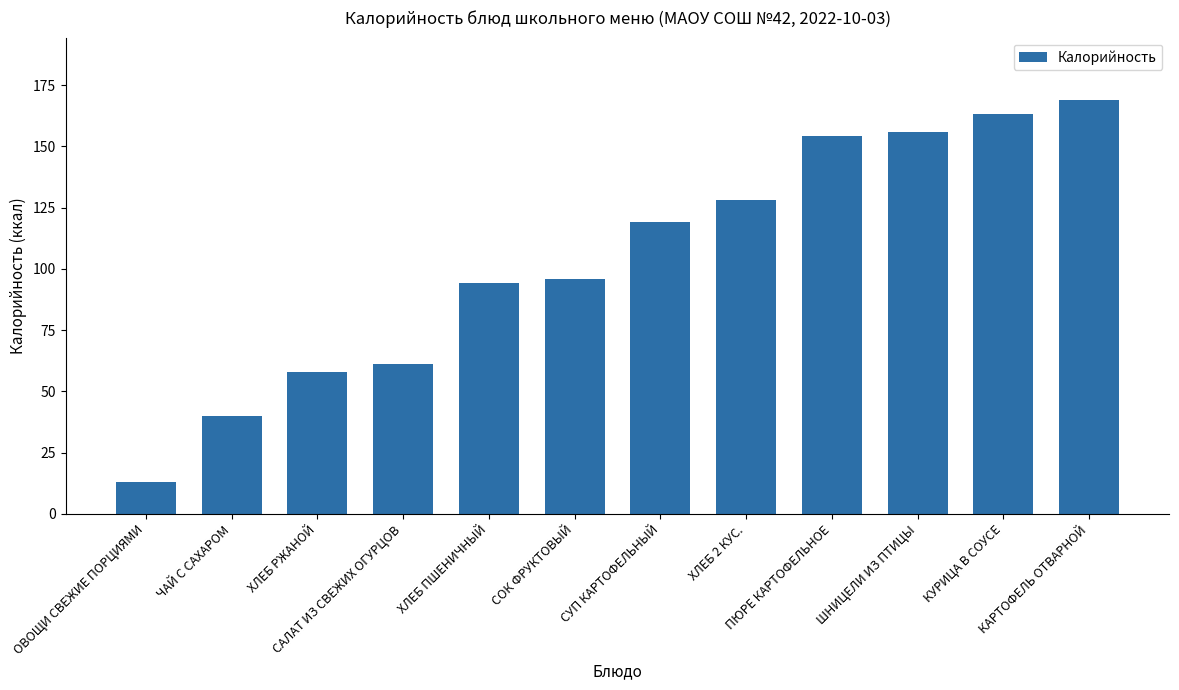

What is the label of the 7th bar from the right?

СОК ФРУКТОВЫЙ